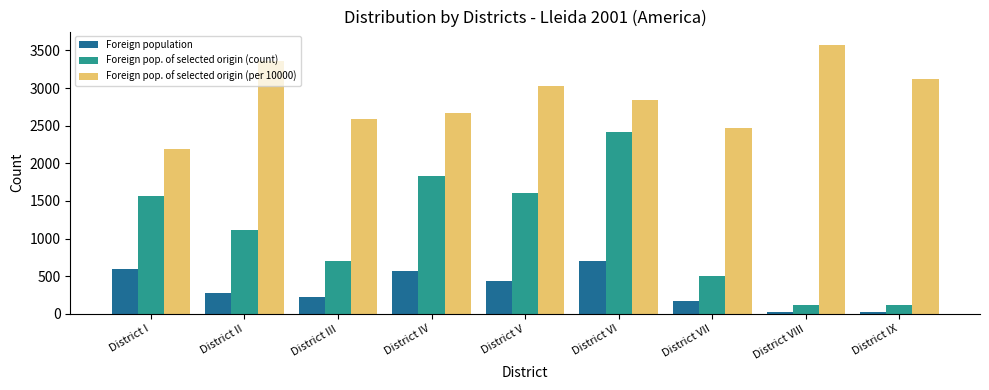

What are all the series names shown in the legend?

Foreign population, Foreign pop. of selected origin (count), Foreign pop. of selected origin (per 10000)